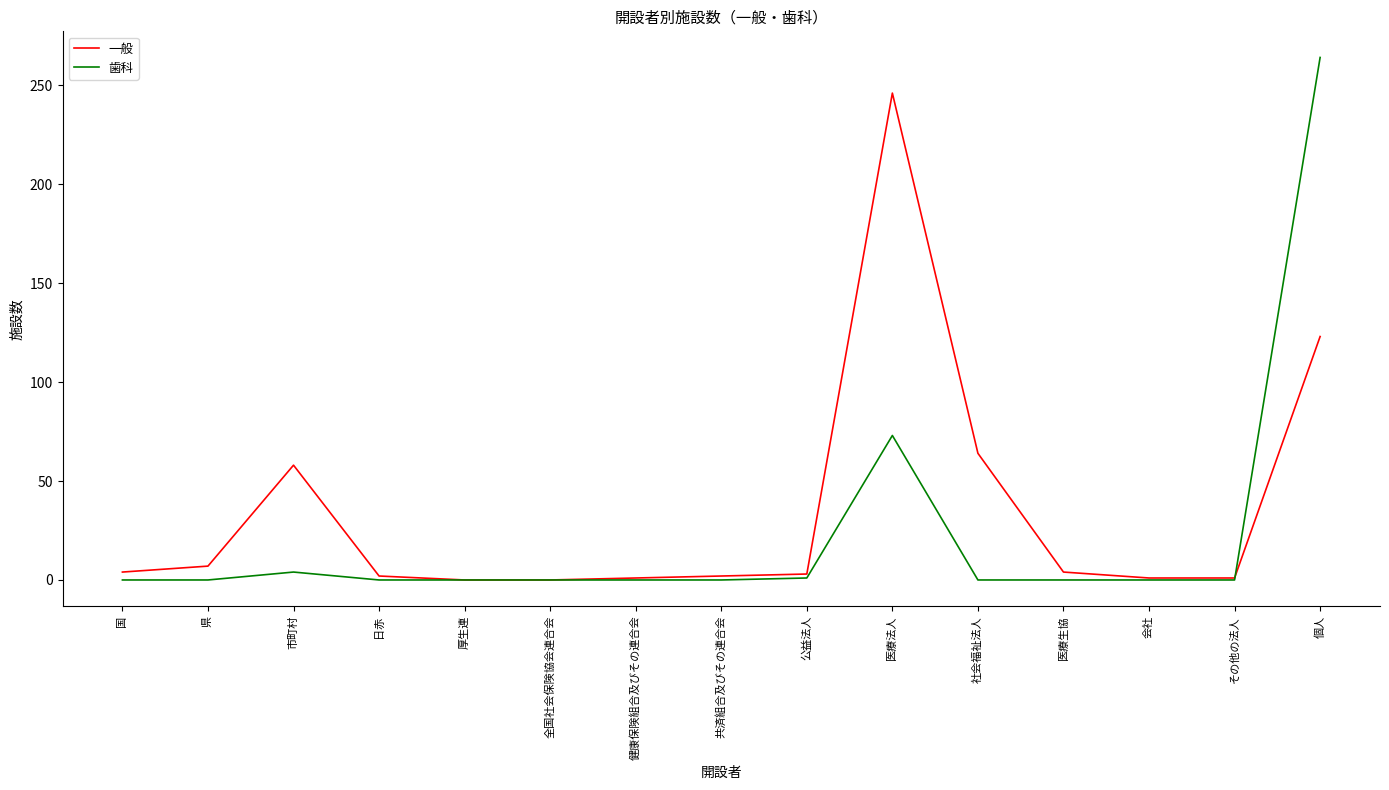

At which label does 一般 reach its peak?

医療法人